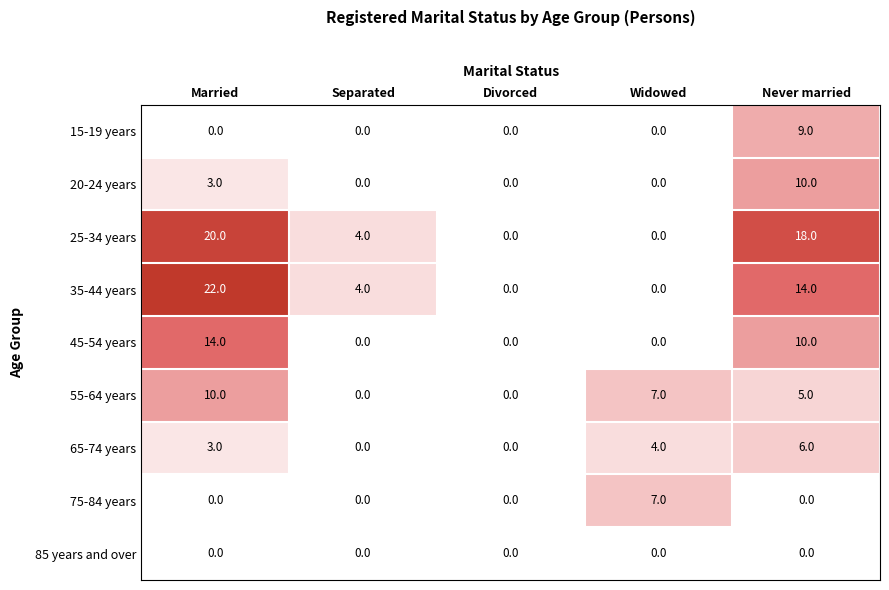

Between Widowed and Married, which is larger?

Widowed